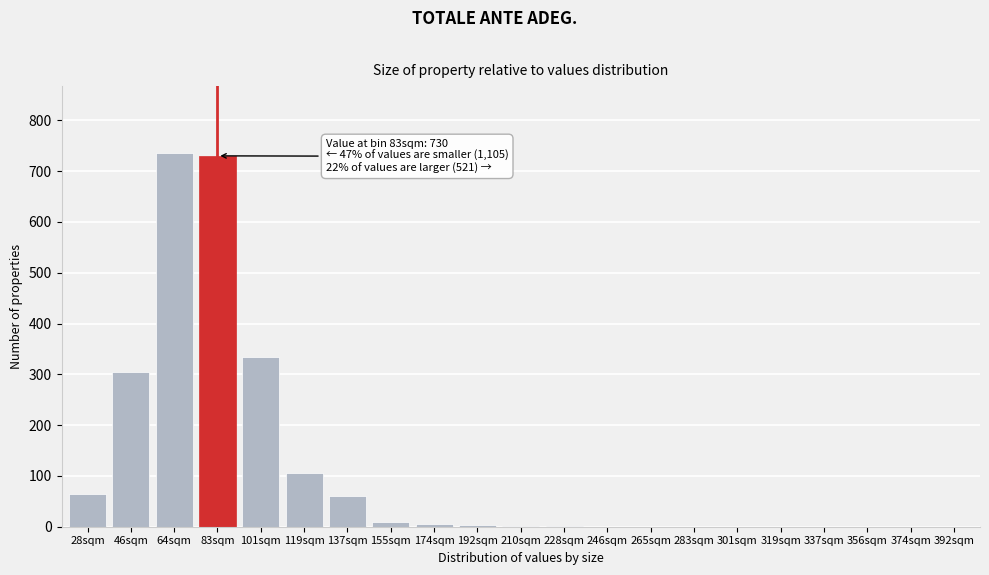

Which has a higher value, 319sqm or 119sqm?

119sqm